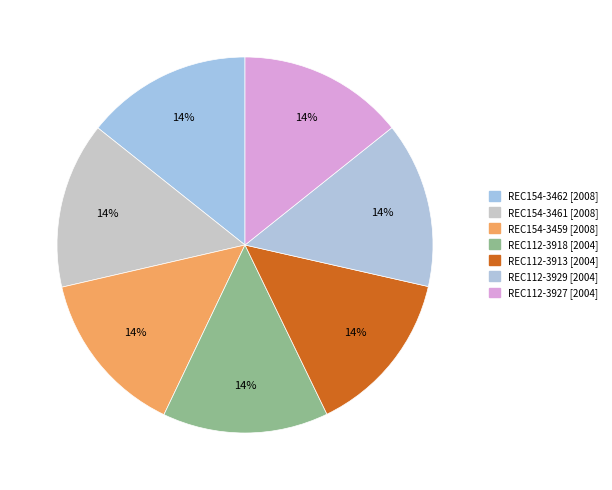

Is there a majority slice in this chart?

No